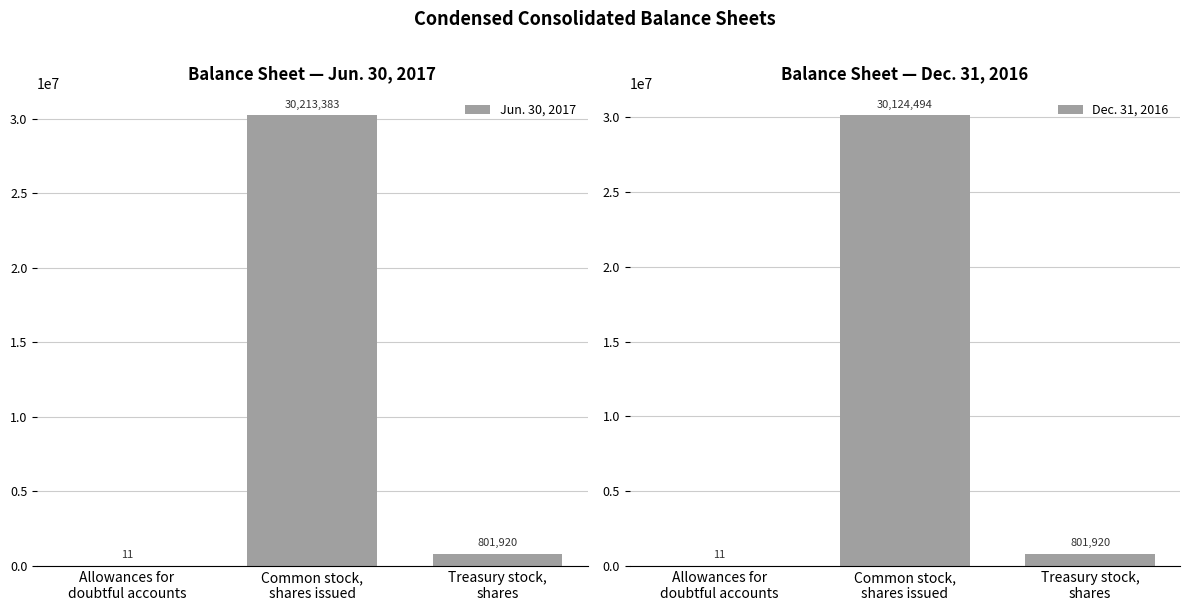

Which category has the lowest value across all series?

Allowances for
doubtful accounts